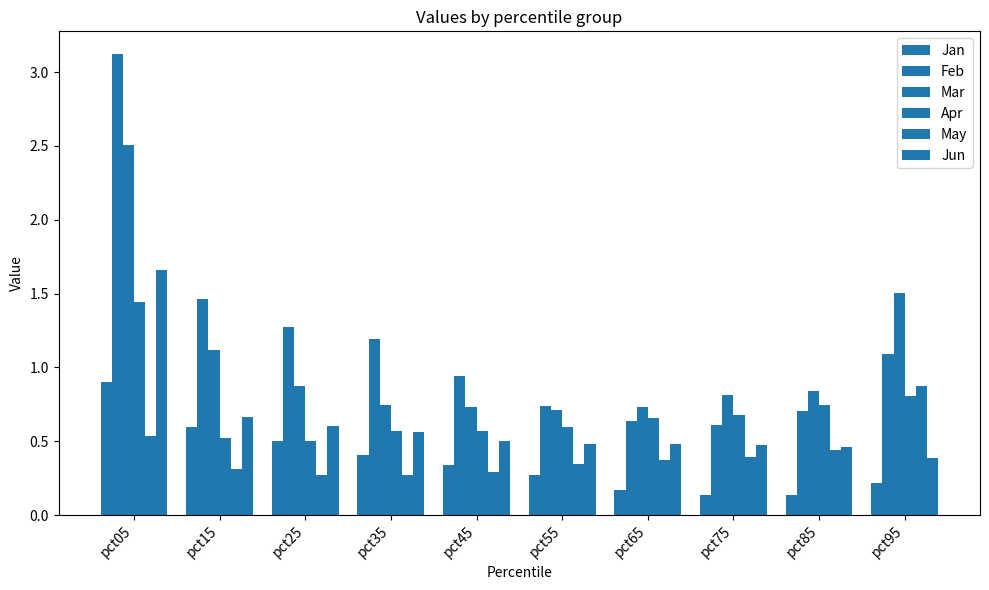

Reading right to left, transcribe all the data shown in this chart.

Jan: 0.2	0.1	0.1	0.2	0.3	0.3	0.4	0.5	0.6	0.9
Feb: 1.1	0.7	0.6	0.6	0.7	0.9	1.2	1.3	1.5	3.1
Mar: 1.5	0.8	0.8	0.7	0.7	0.7	0.7	0.9	1.1	2.5
Apr: 0.8	0.7	0.7	0.7	0.6	0.6	0.6	0.5	0.5	1.4
May: 0.9	0.4	0.4	0.4	0.3	0.3	0.3	0.3	0.3	0.5
Jun: 0.4	0.5	0.5	0.5	0.5	0.5	0.6	0.6	0.7	1.7